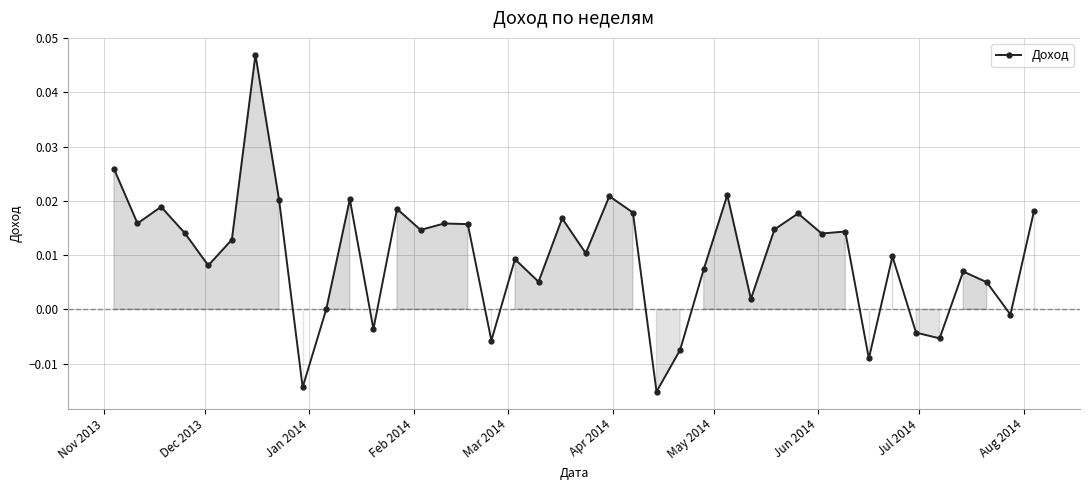

How many categories are shown in the chart?

40